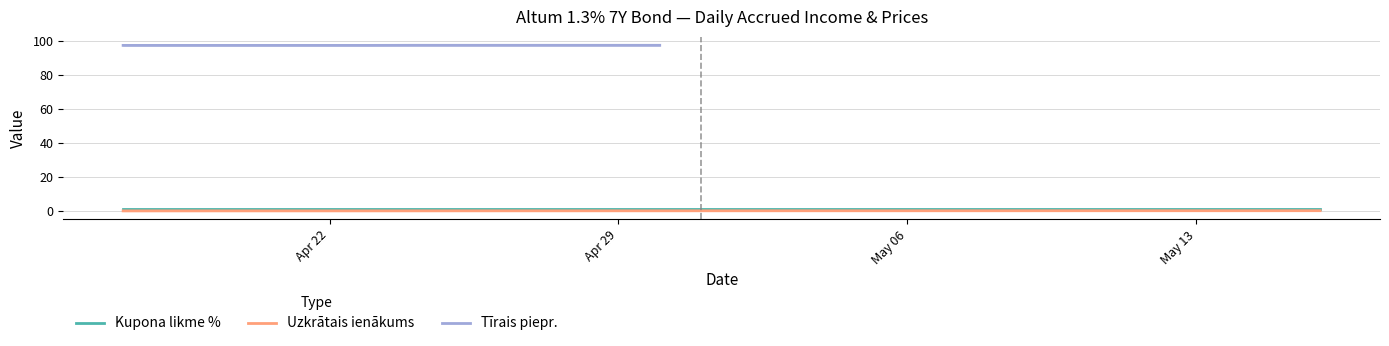

At how many categories does at least one series exceed 58?

10